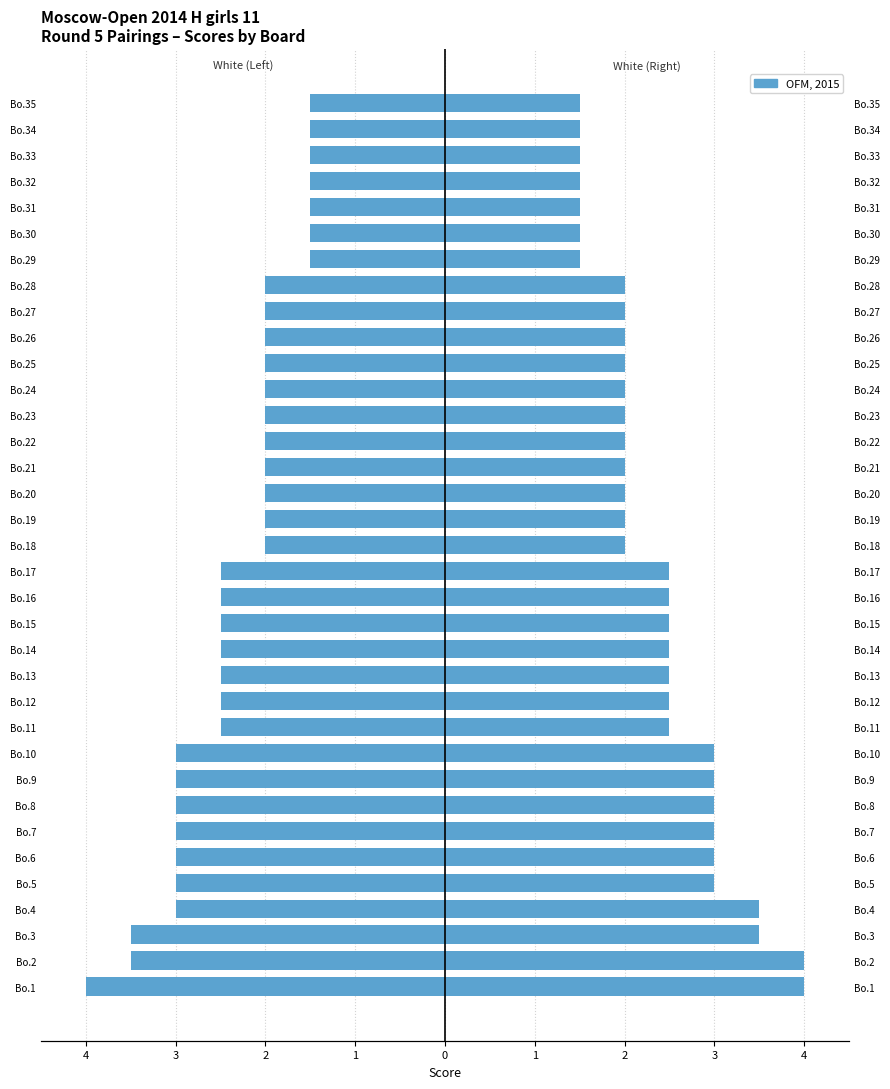

Is the value of White (Left) at Bo.20 greater than the value of White (Right) at Bo.24?

No